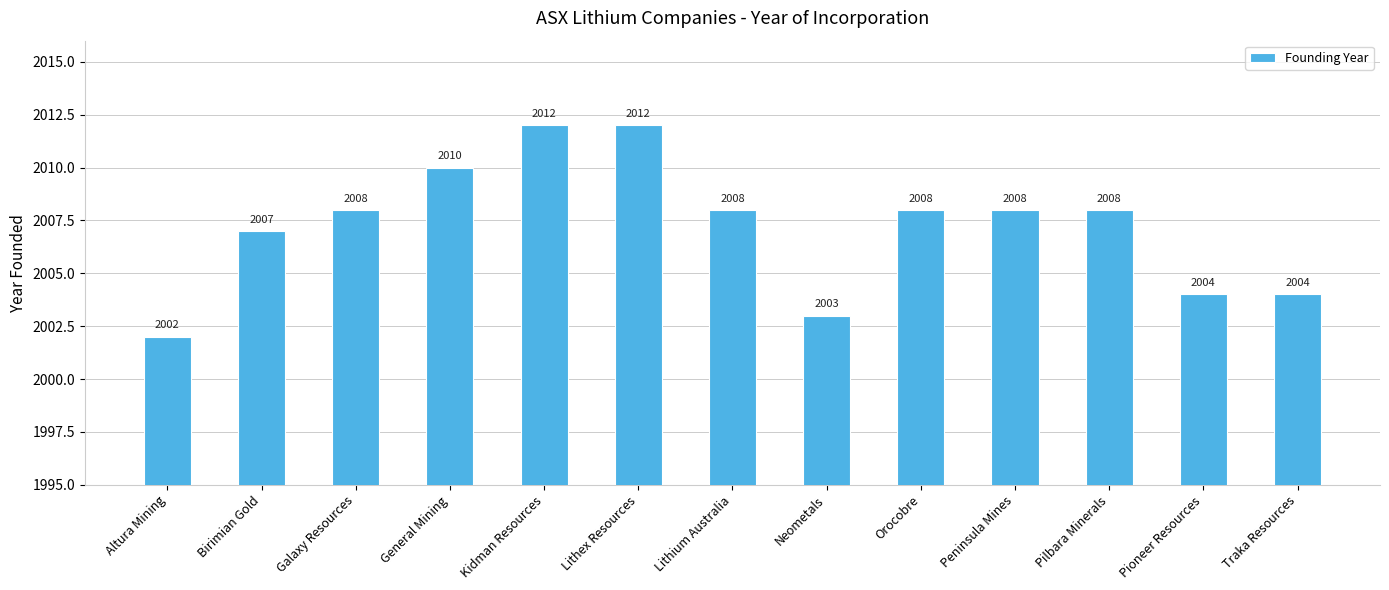

Does the chart contain stacked bars?

No